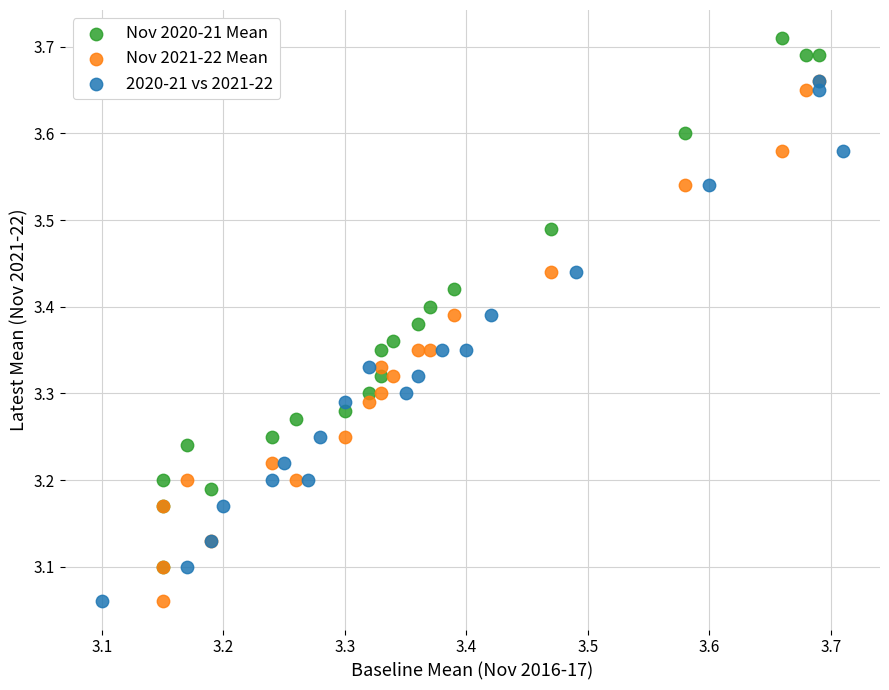

Which series reaches the maximum Y coordinate?

Nov 2020-21 Mean